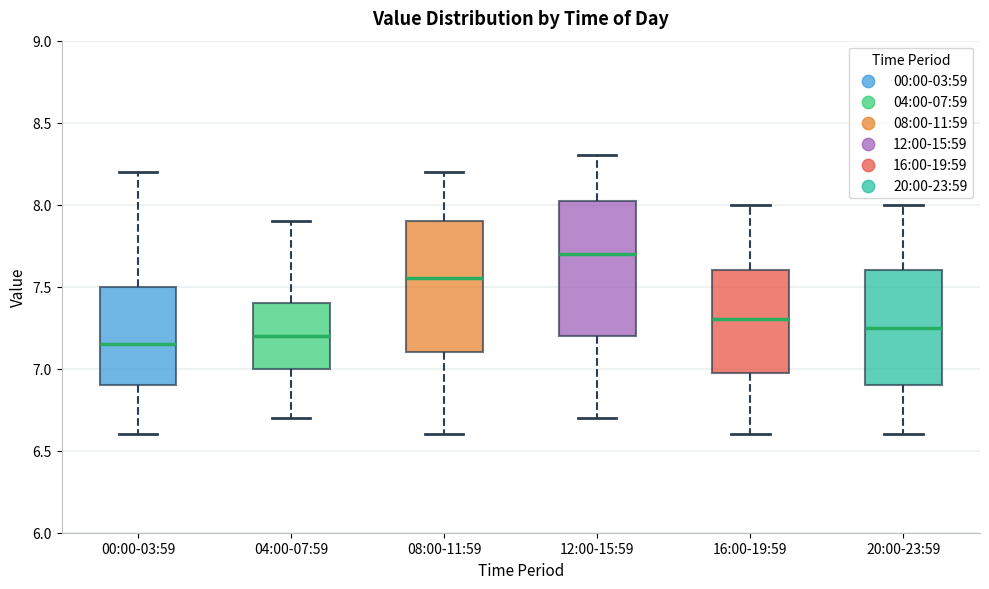

Where is the lower edge of the box for 08:00-11:59 on the y-axis? The values are not printed on the chart, so give them approximately, as read against the axis.

7.10